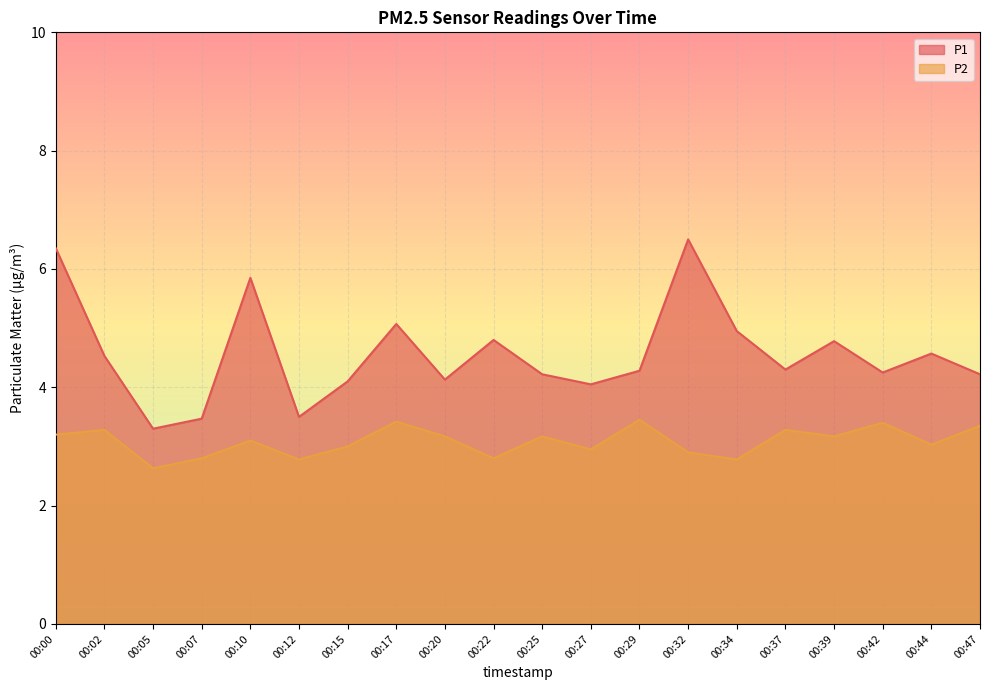

Reading left to right, list all the values displayed in this chart.

P1: 00:00=6.3	00:02=4.5	00:05=3.3	00:07=3.5	00:10=5.8	00:12=3.5	00:15=4.1	00:17=5.1	00:20=4.1	00:22=4.8	00:25=4.2	00:27=4.0	00:29=4.3	00:32=6.5	00:34=5.0	00:37=4.3	00:39=4.8	00:42=4.2	00:44=4.6	00:47=4.2
P2: 00:00=3.2	00:02=3.3	00:05=2.6	00:07=2.8	00:10=3.1	00:12=2.8	00:15=3.0	00:17=3.4	00:20=3.2	00:22=2.8	00:25=3.2	00:27=3.0	00:29=3.5	00:32=2.9	00:34=2.8	00:37=3.3	00:39=3.2	00:42=3.4	00:44=3.0	00:47=3.4